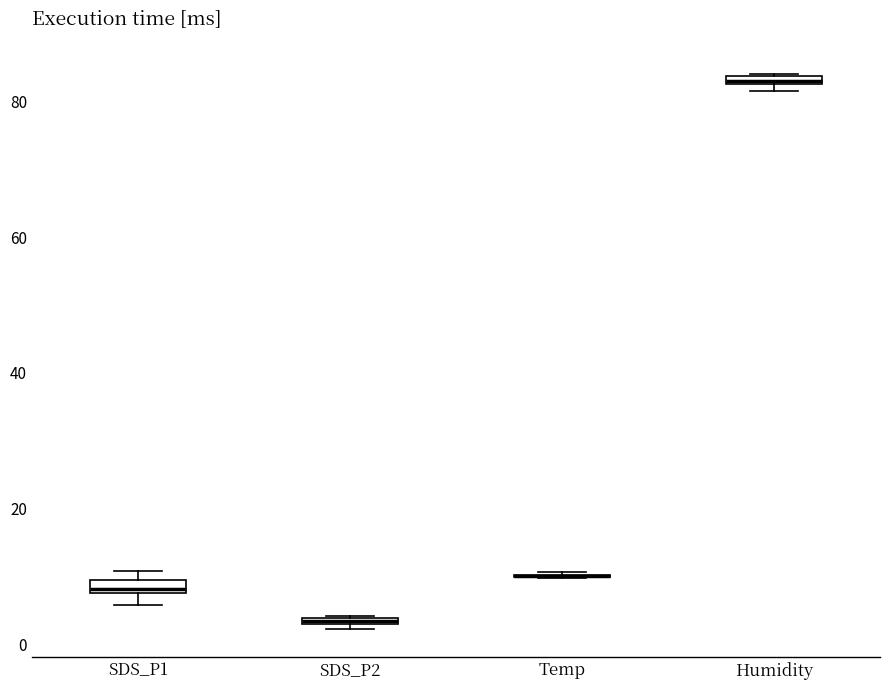

Where is the lower edge of the box for SDS_P1 on the y-axis? The values are not printed on the chart, so give them approximately, as read against the axis.

8